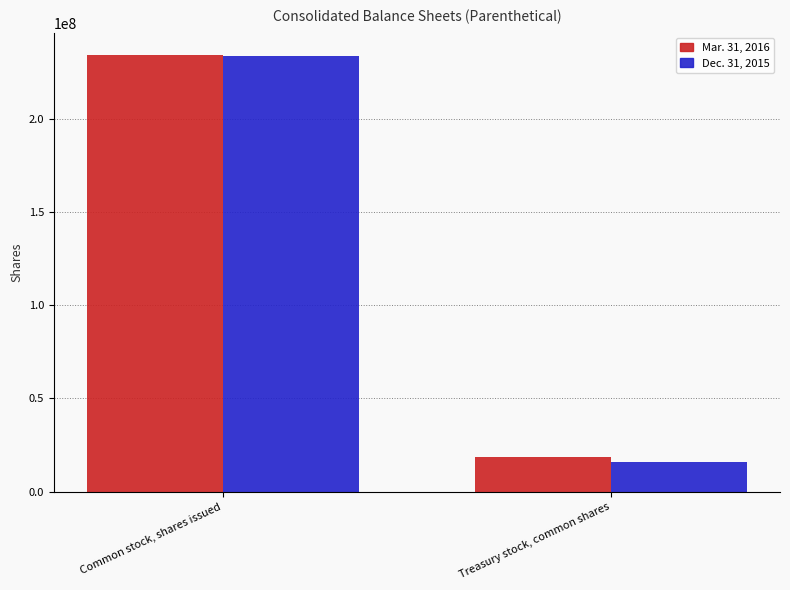

What is the label of the 2nd bar from the left?

Treasury stock, common shares